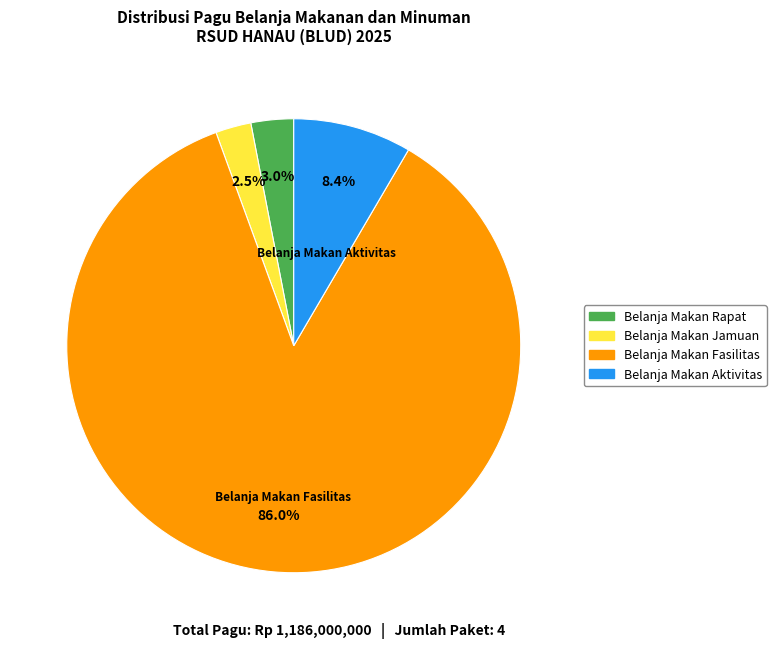

Is there a majority slice in this chart?

Yes